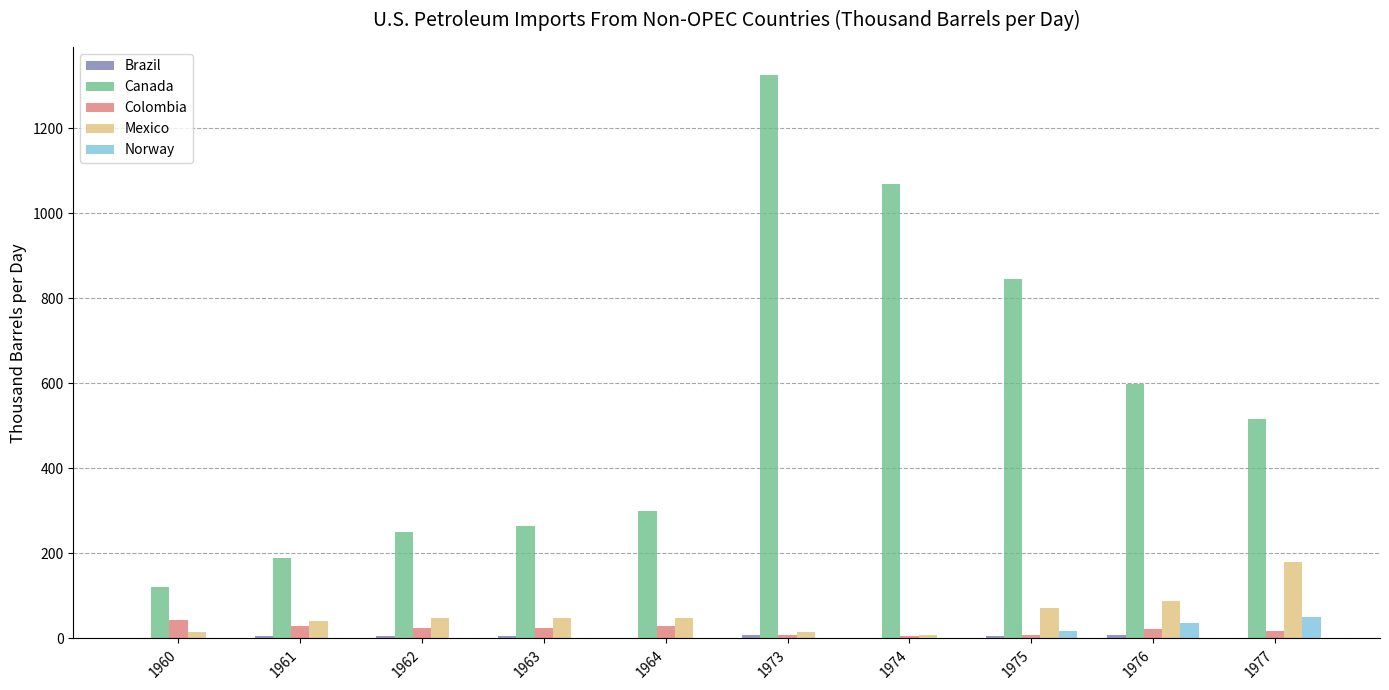

Which label corresponds to the largest value in the chart?

1973